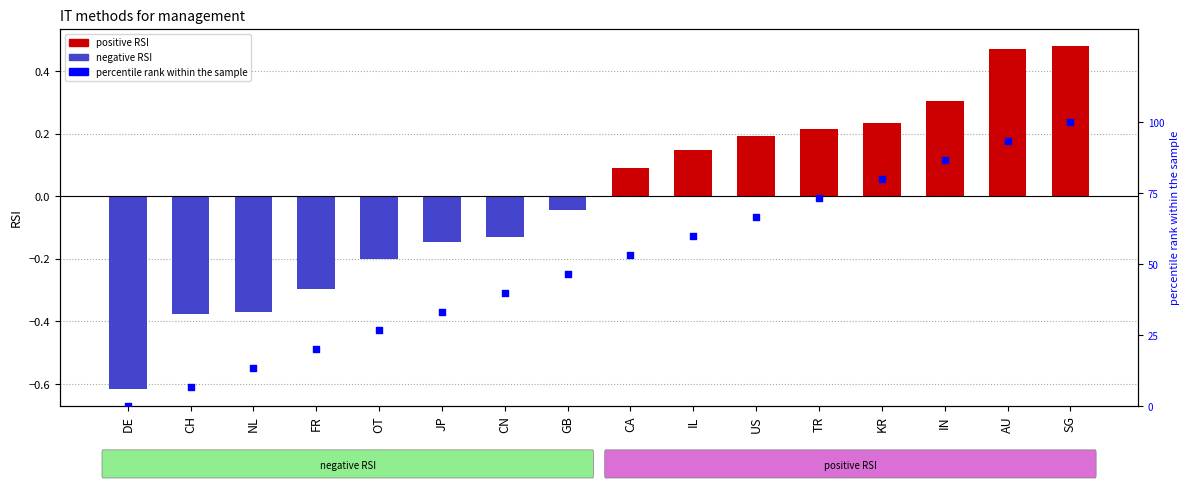

At which category is the sum across all series the highest?

SG